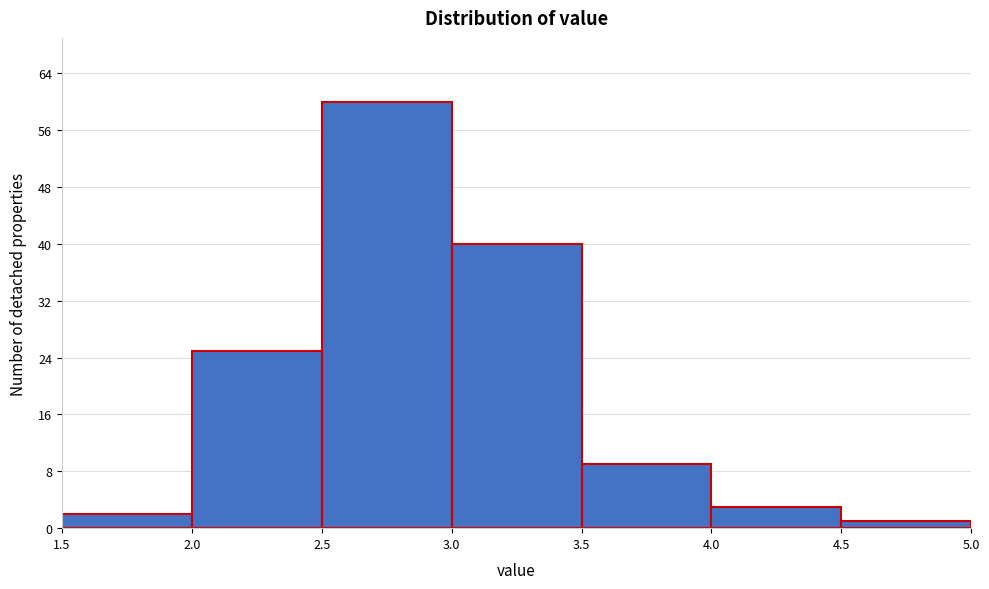

What is the height of the bar covering 3.0 to 3.5 on the x-axis? The values are not printed on the chart, so give them approximately, as read against the axis.

40